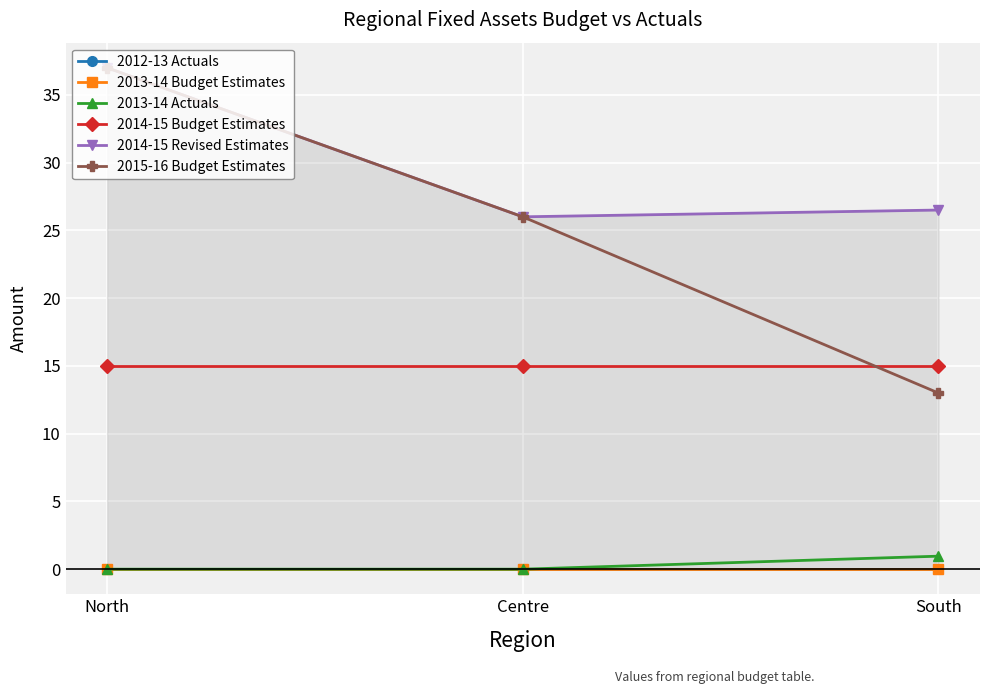

Which series has the widest spread of values?

2015-16 Budget Estimates